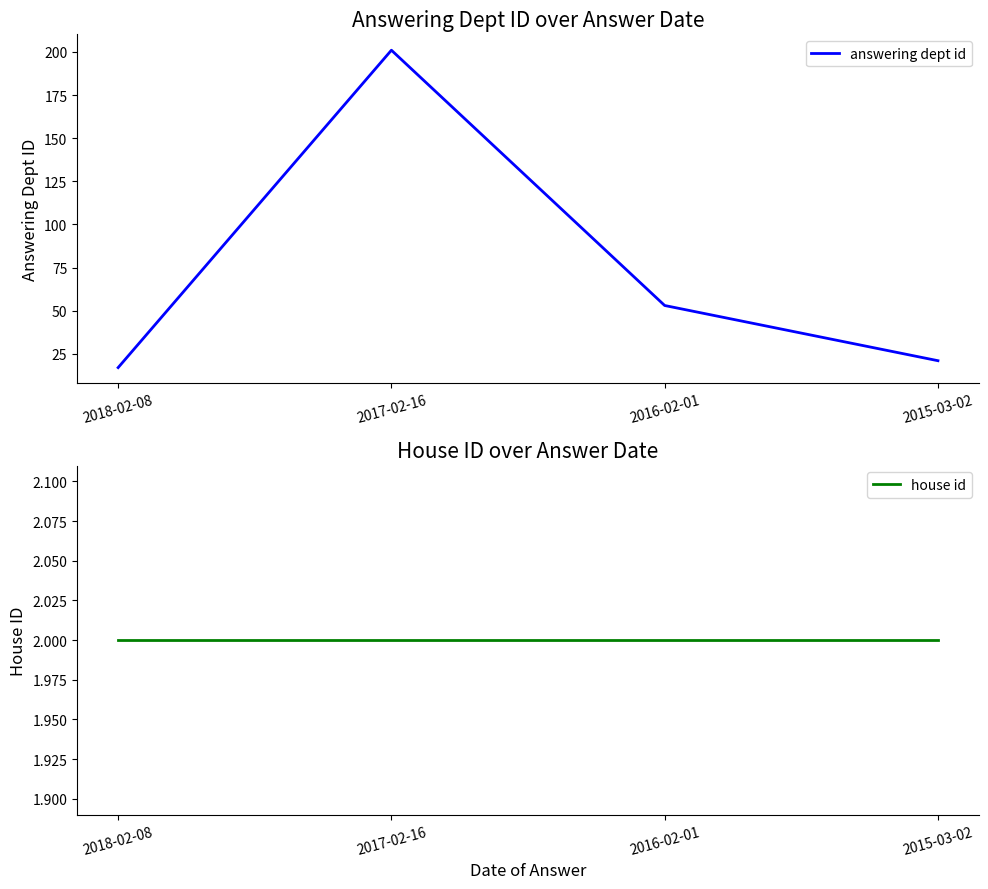

Reading left to right, list all the values displayed in this chart.

answering dept id: 17	201	53	21
house id: 2	2	2	2